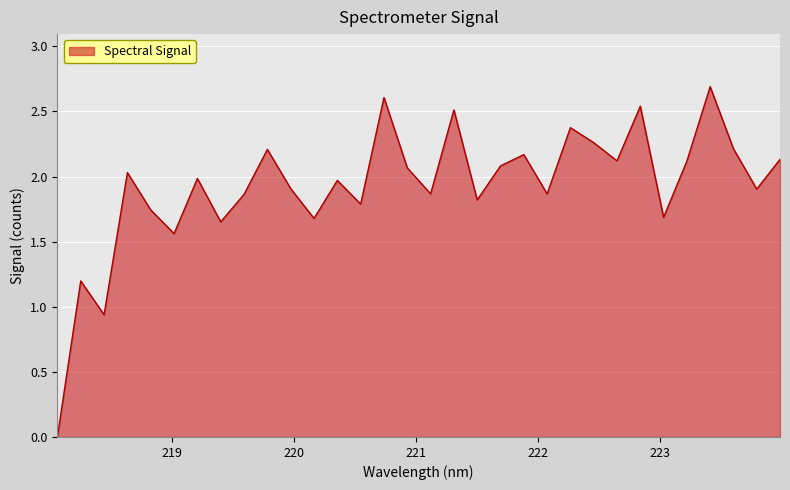

What is the difference between the maximum and minimum values?

2.7